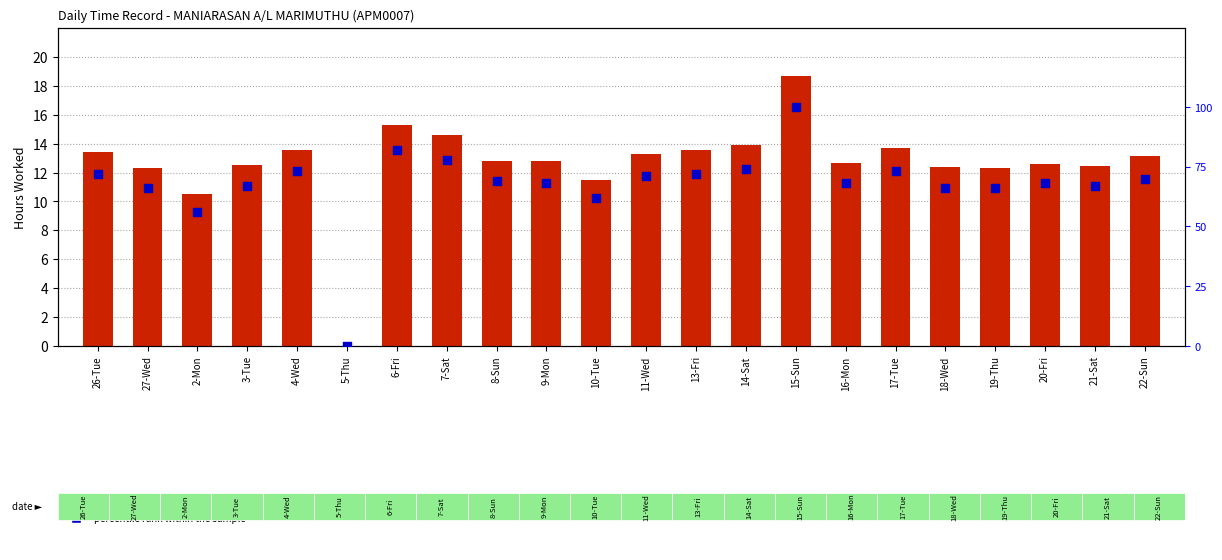

Which series has the widest spread of Y values?

percentile rank within the sample